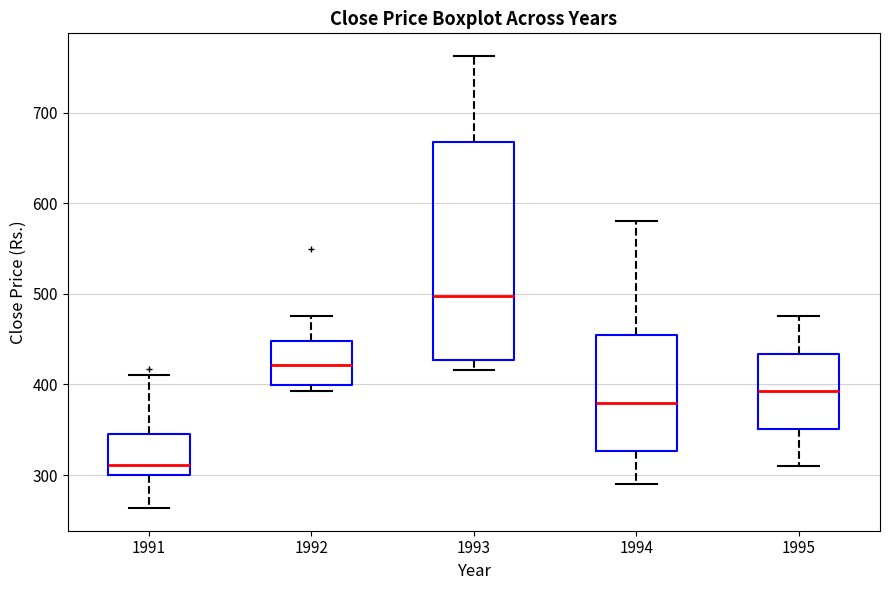

Where does the median line of the box at x = 1994 sit on the y-axis? The values are not printed on the chart, so give them approximately, as read against the axis.

380